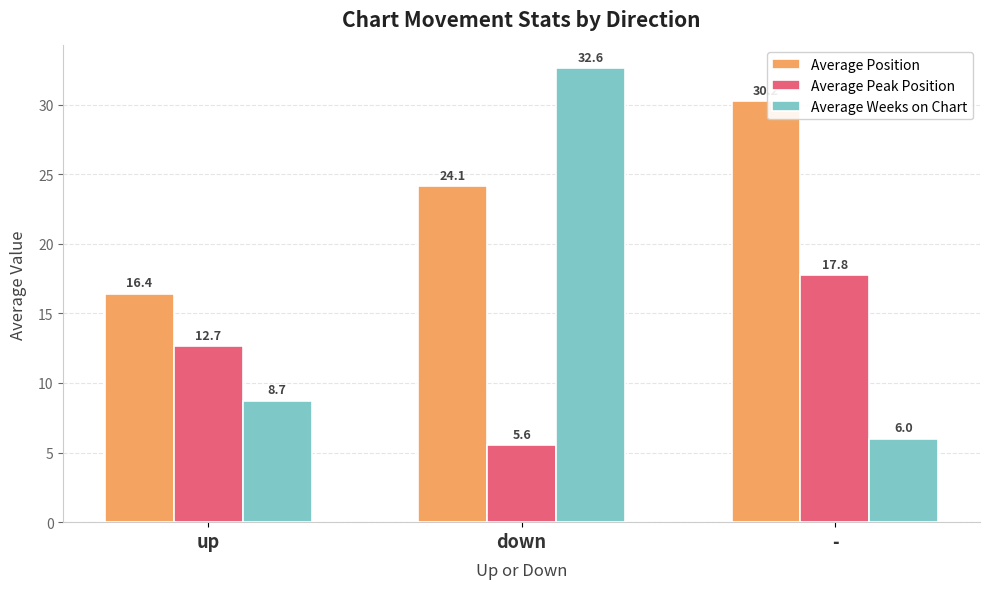

The value of Average Peak Position at up is 12.7. True or false?

True